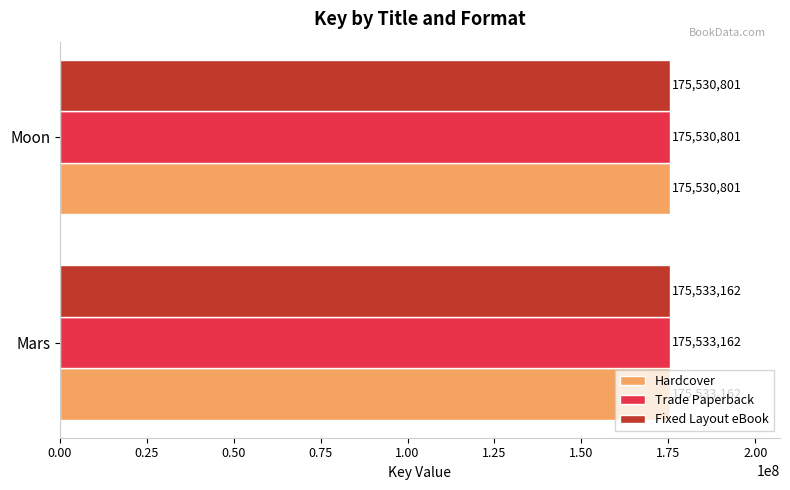

What is the total value across all series at Moon?

526592403